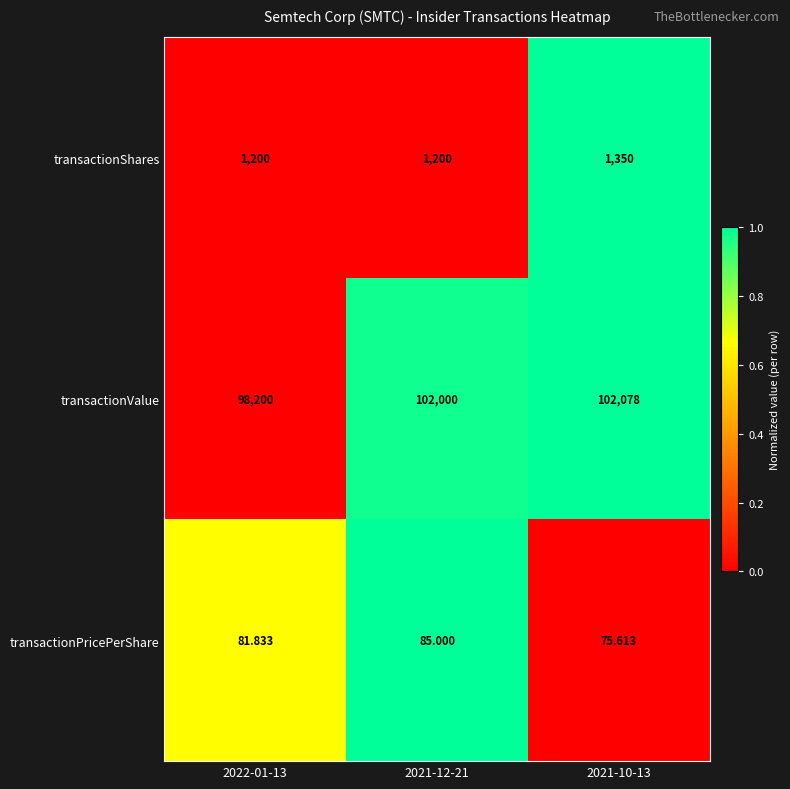

Which series has the widest spread of values?

transactionValue